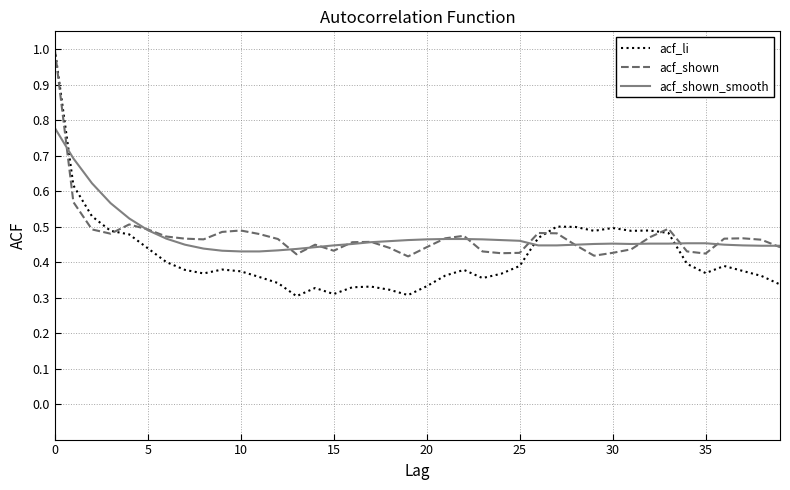

Which series has the largest range (max minus min)?

acf_li